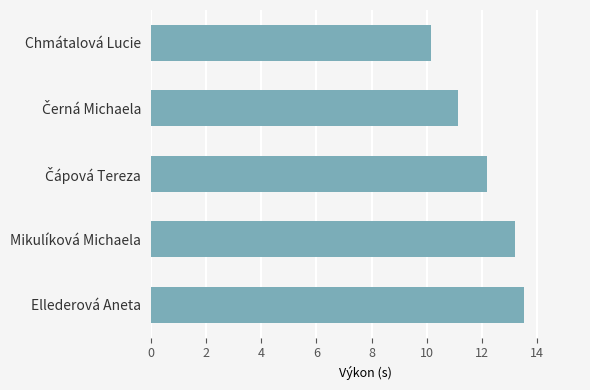

The chart shows a value of 13.2 at Mikulíková Michaela. True or false?

True